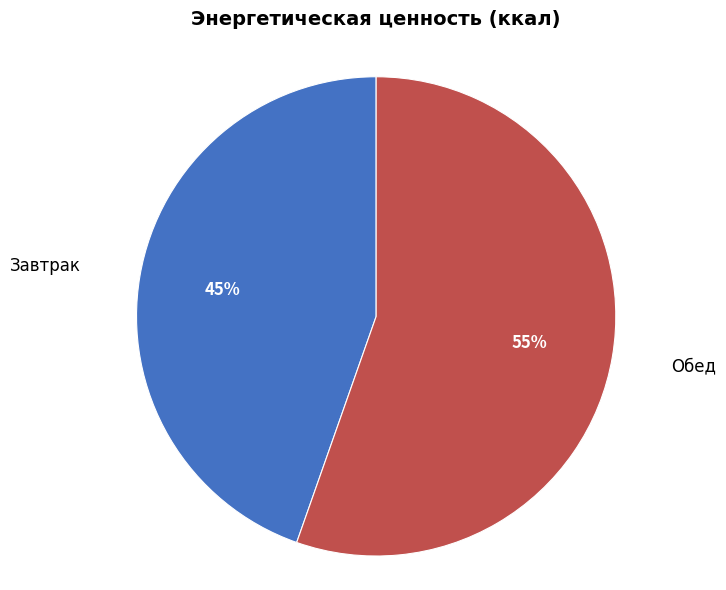

Approximately how many times larger is the value at Обед compared to Завтрак?

1.2